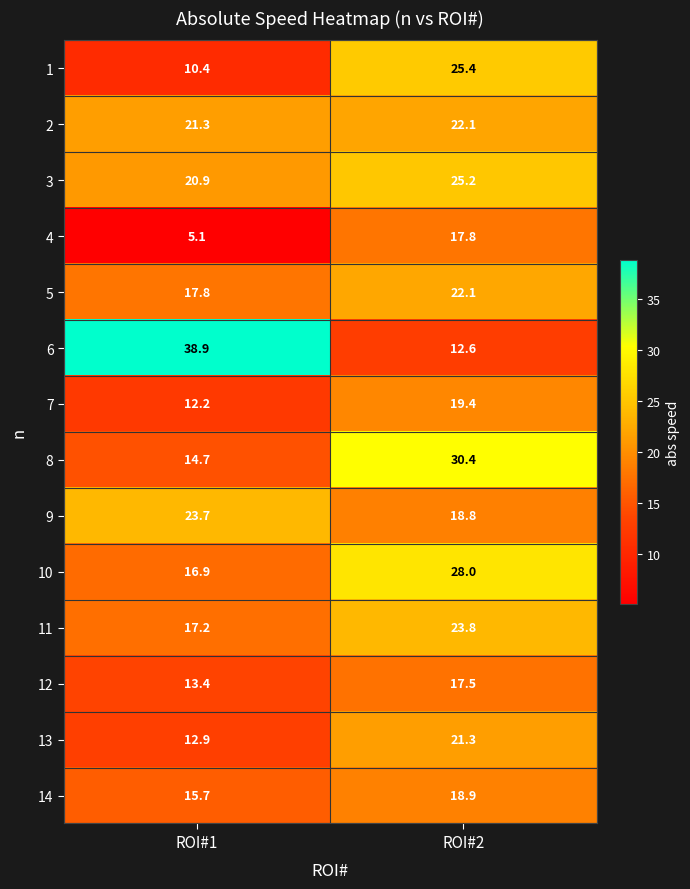

Reading left to right, what are all the values shown in this chart?

1: ROI#1=10.4	ROI#2=25.4
2: ROI#1=21.3	ROI#2=22.1
3: ROI#1=20.9	ROI#2=25.2
4: ROI#1=5.1	ROI#2=17.8
5: ROI#1=17.8	ROI#2=22.1
6: ROI#1=38.9	ROI#2=12.6
7: ROI#1=12.2	ROI#2=19.4
8: ROI#1=14.7	ROI#2=30.4
9: ROI#1=23.7	ROI#2=18.8
10: ROI#1=16.9	ROI#2=28.0
11: ROI#1=17.2	ROI#2=23.8
12: ROI#1=13.4	ROI#2=17.5
13: ROI#1=12.9	ROI#2=21.3
14: ROI#1=15.7	ROI#2=18.9